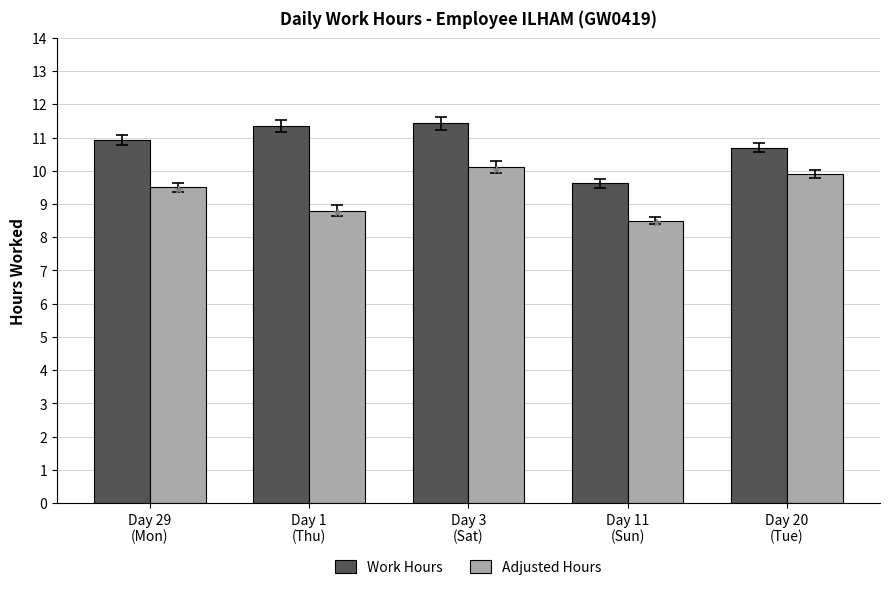

Rank the series by their average value, from lowest to highest.

Adjusted Hours, Work Hours